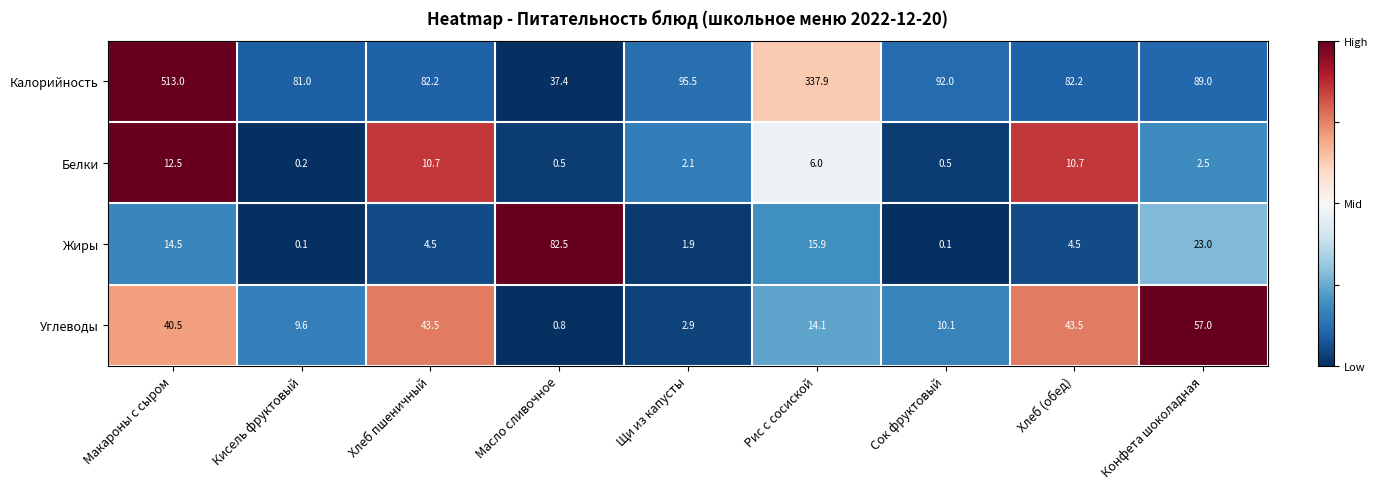

What is the sum of all Углеводы values?

222.0